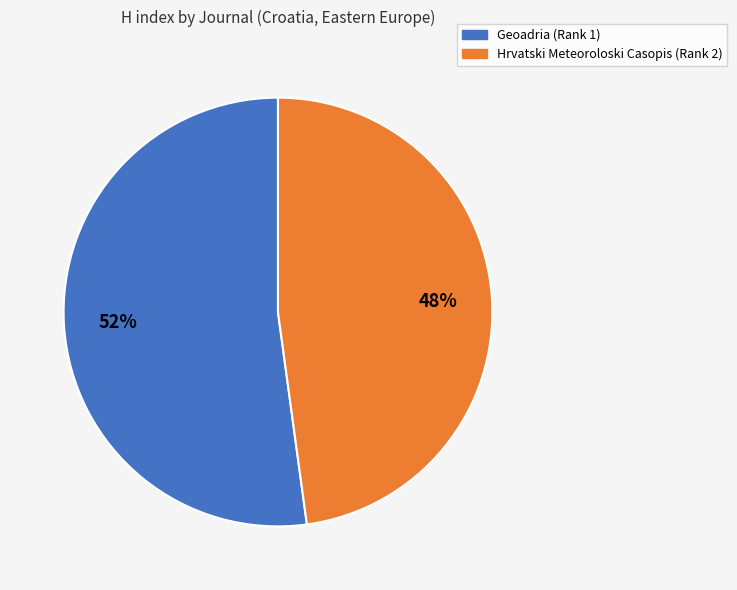

To the nearest percent, what is the average slice percentage?

50%